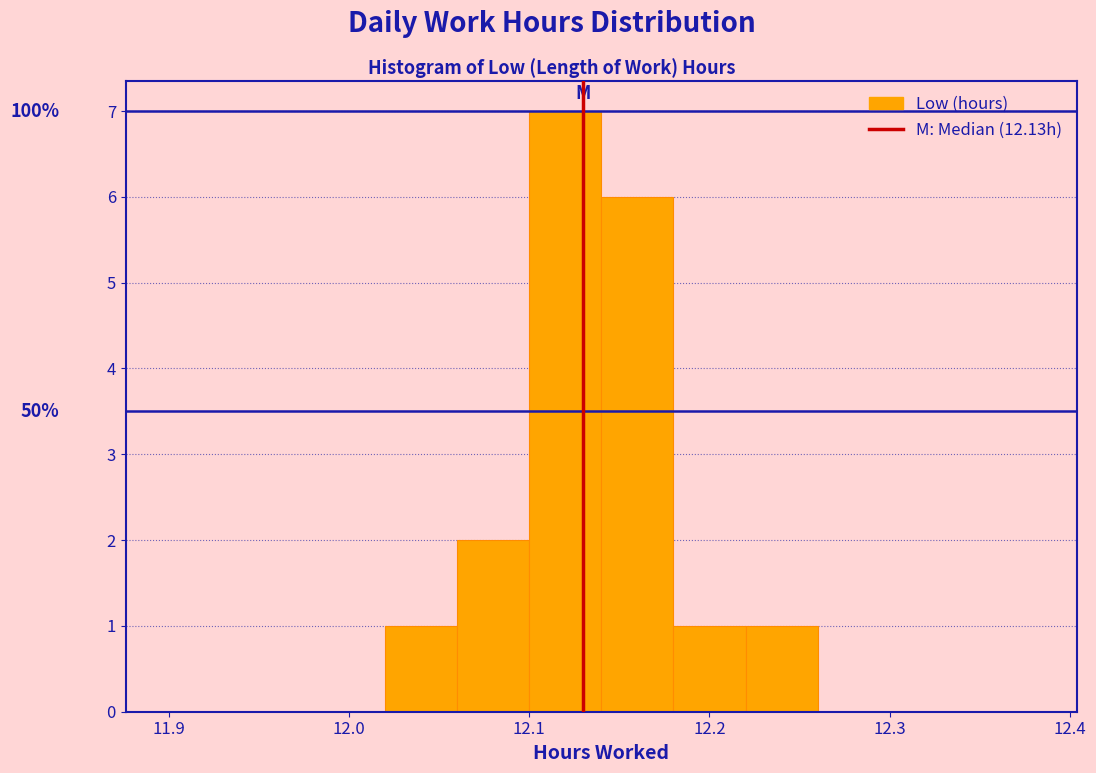

Over which range of the x-axis is the bar tallest?

12.10 to 12.14